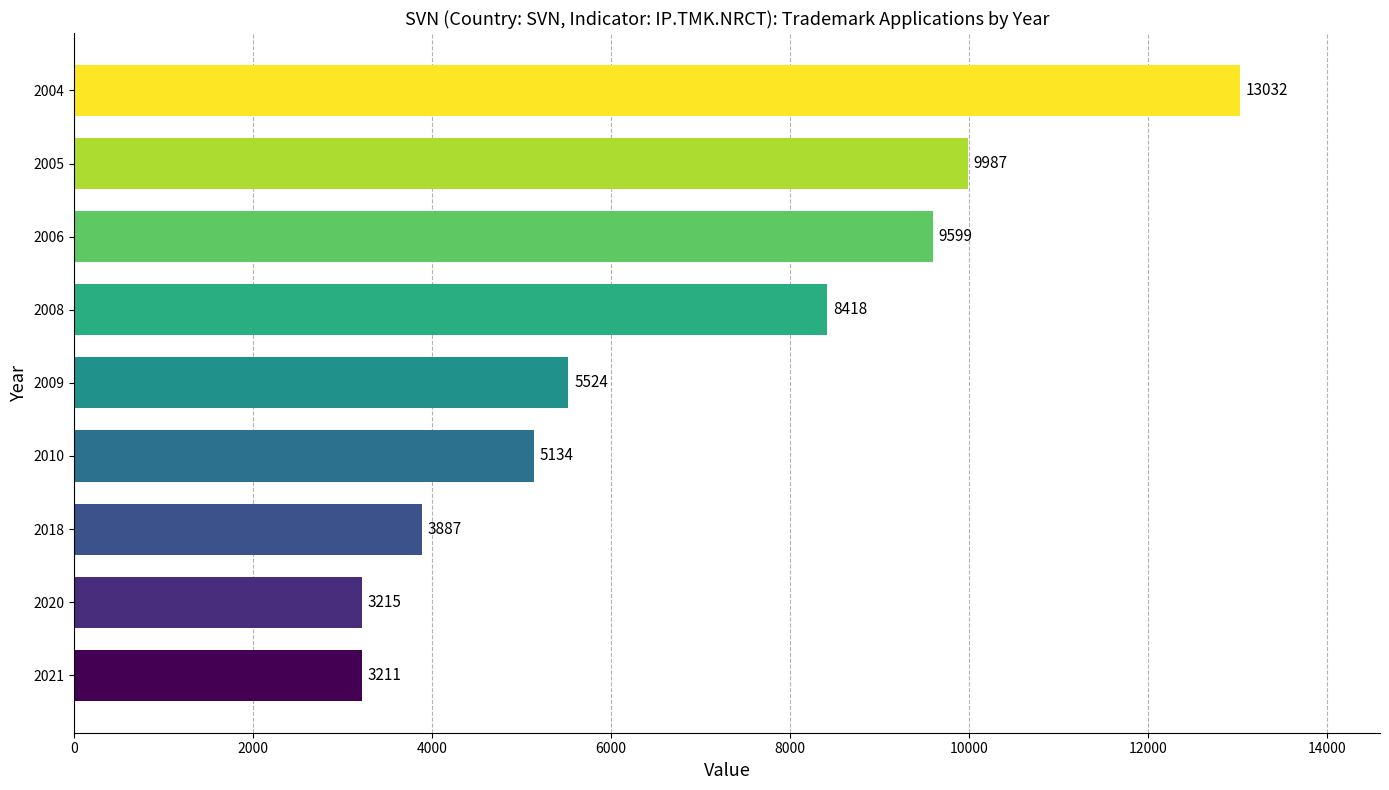

What value does the data have at 2005, to the nearest 100?

10000